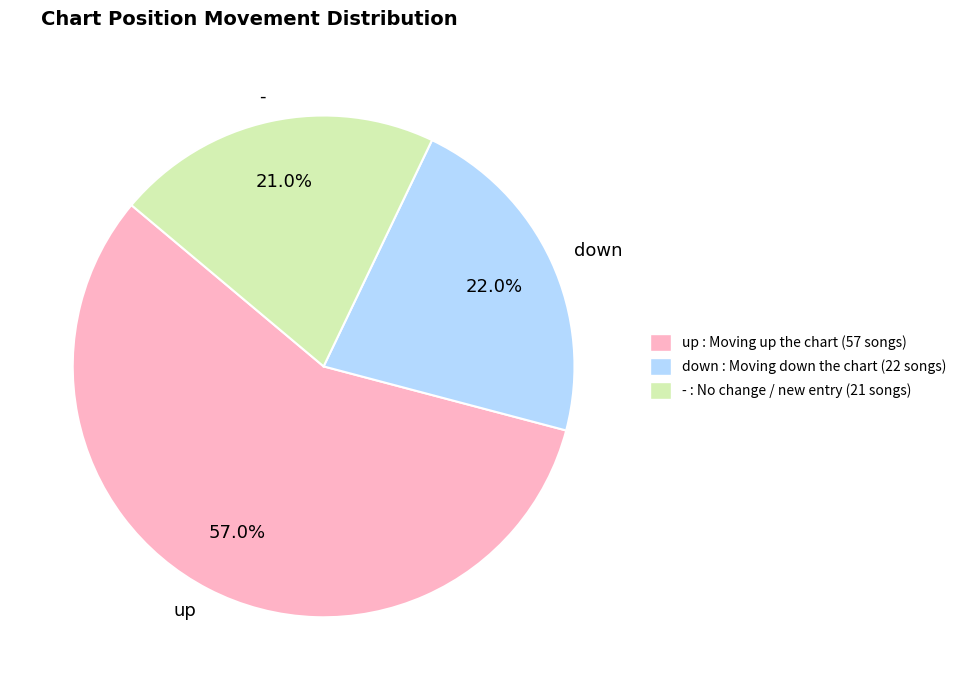

Does - account for over 50% of the chart?

No